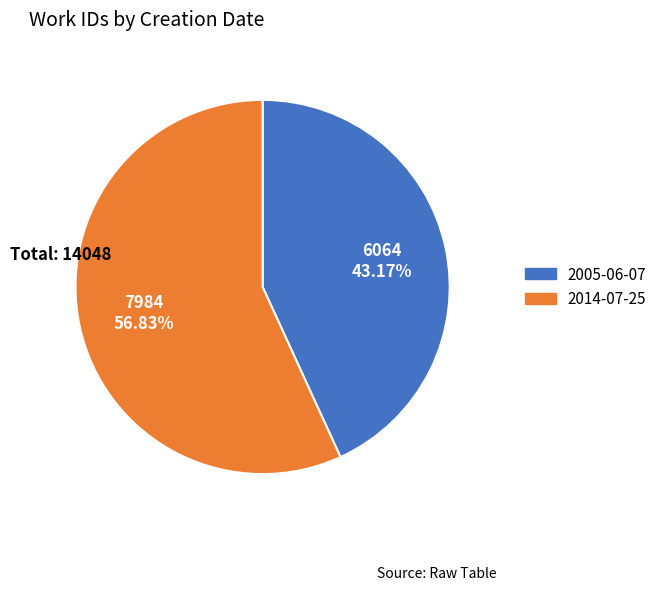

How many slices are in this pie chart?

2